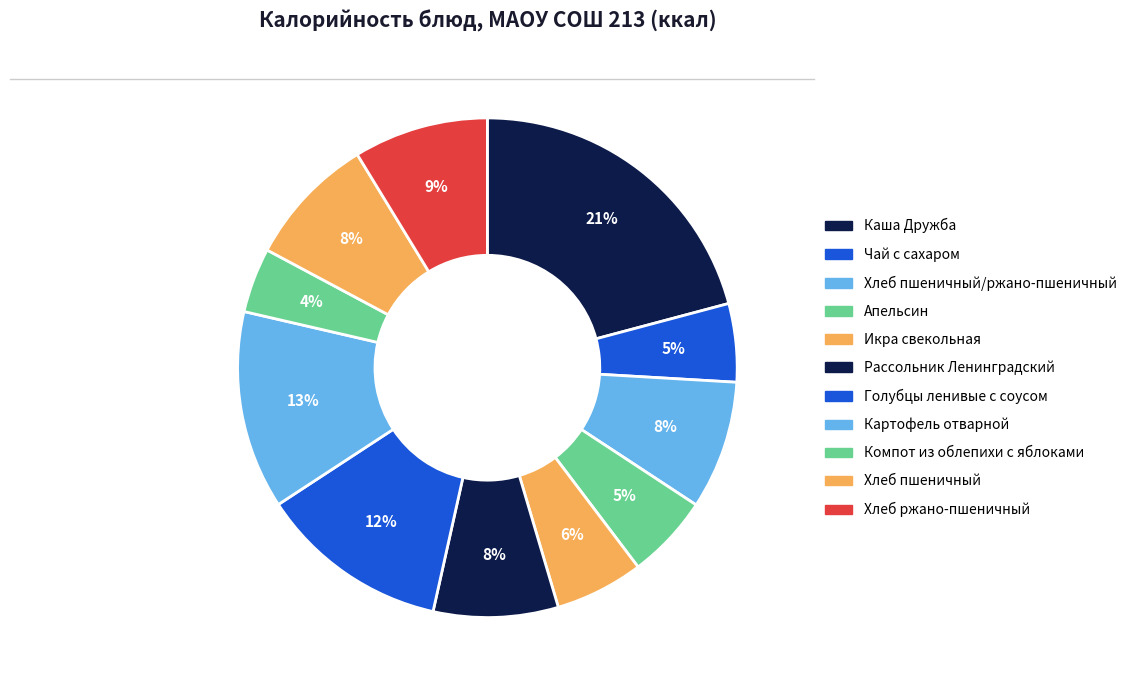

How many segments does this pie chart have?

11